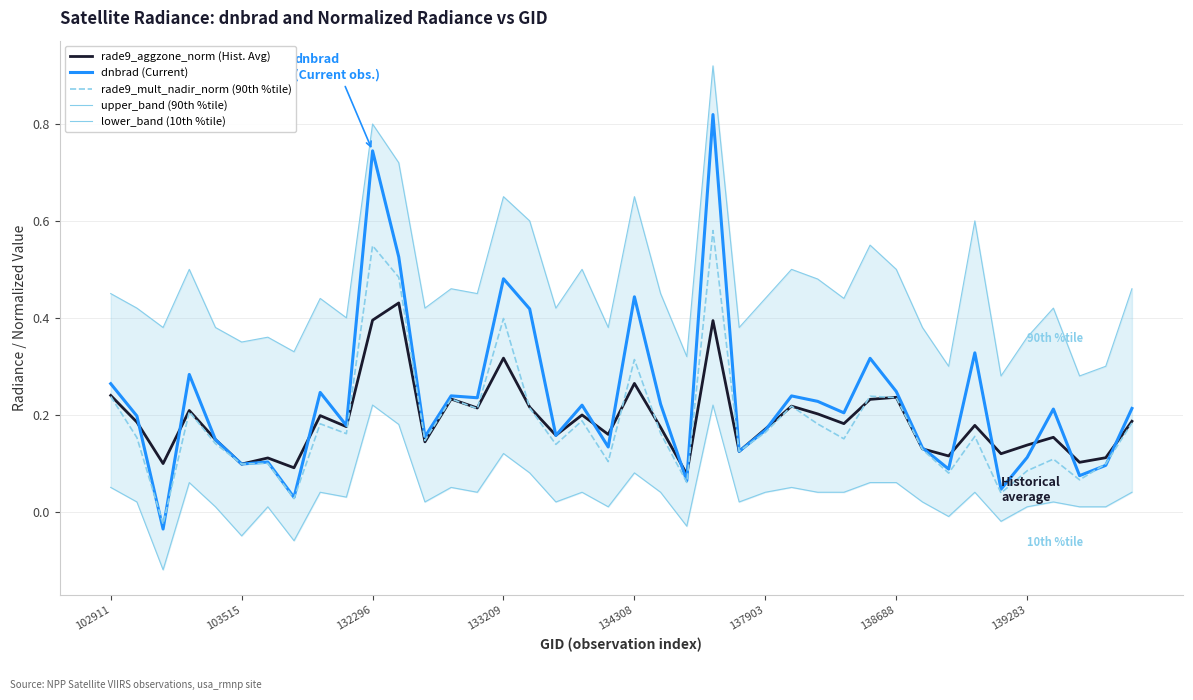

How many lines are shown in the chart?

5